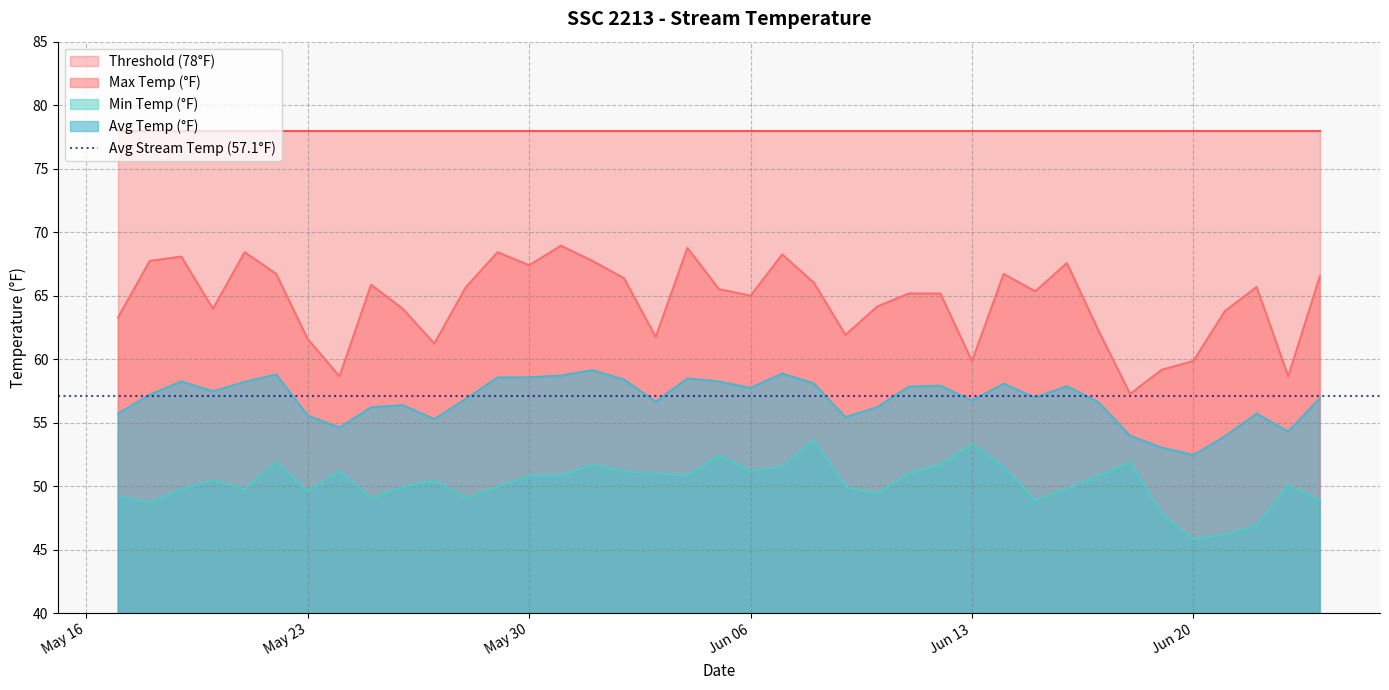

What is the value of the Avg Temp (°F) point at the 3rd from the left?

58.2